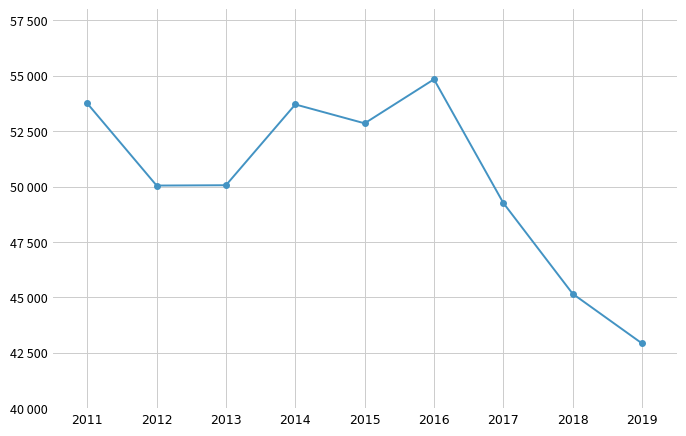

Which label corresponds to the smallest value in the chart?

2019